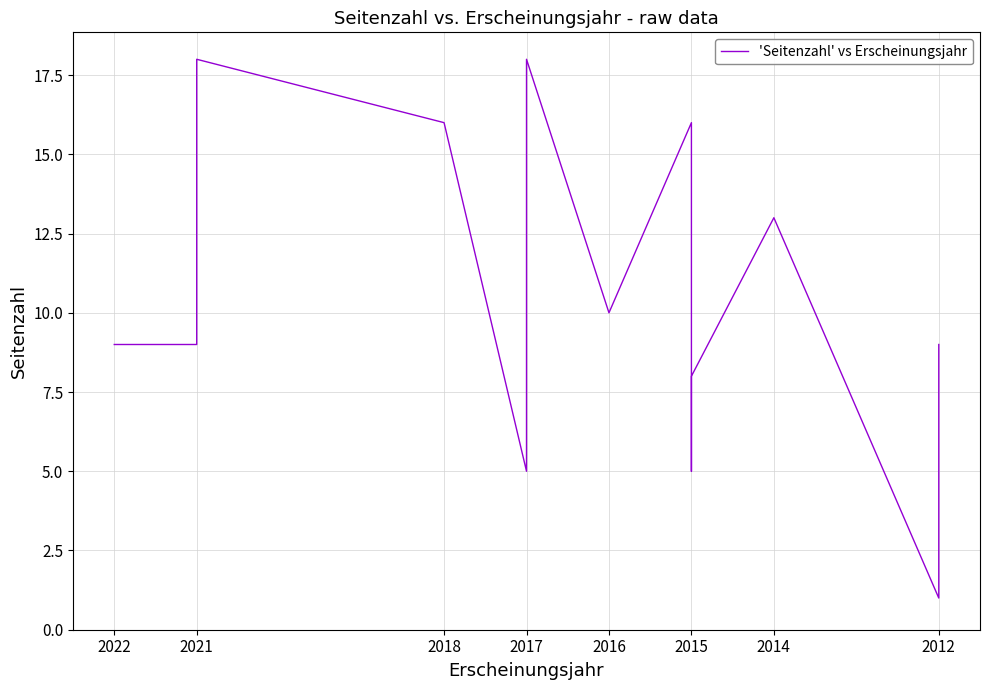

How many interior local valleys (lower than both neighbors) does the data have?

4